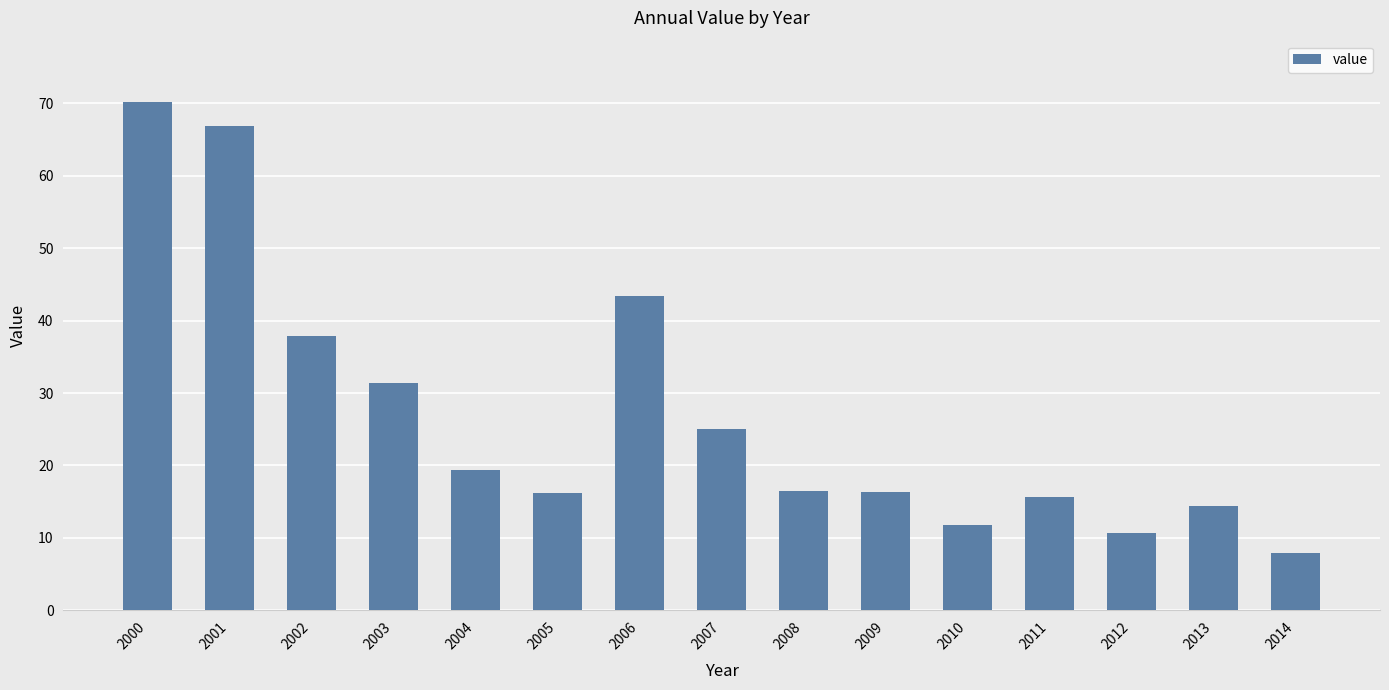

What is the value of the 3rd bar from the left?

37.9